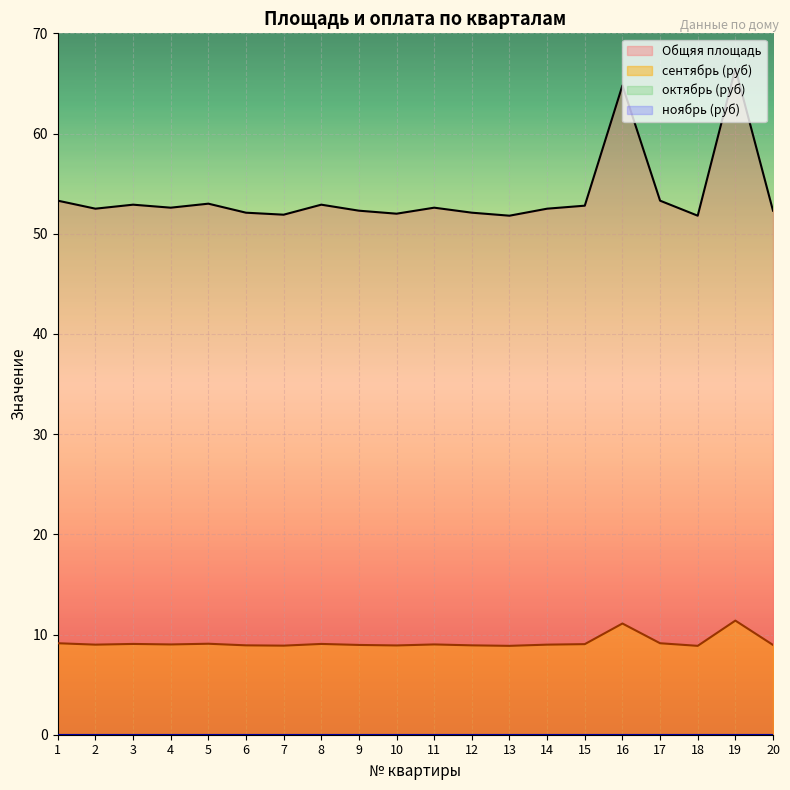

What is the highest value of the сентябрь (руб) series?

11.4